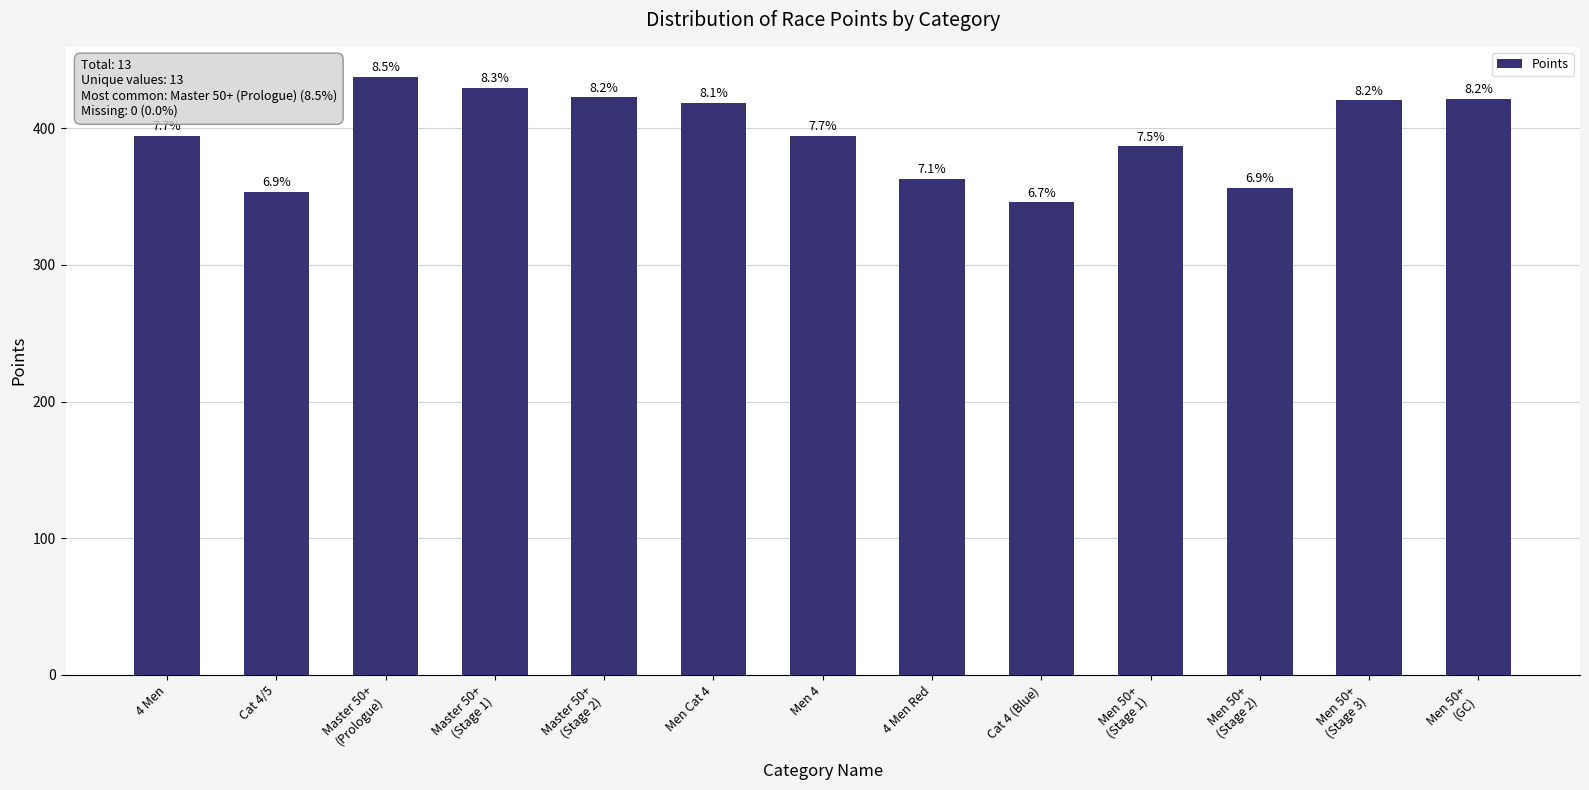

Are the bars horizontal?

No